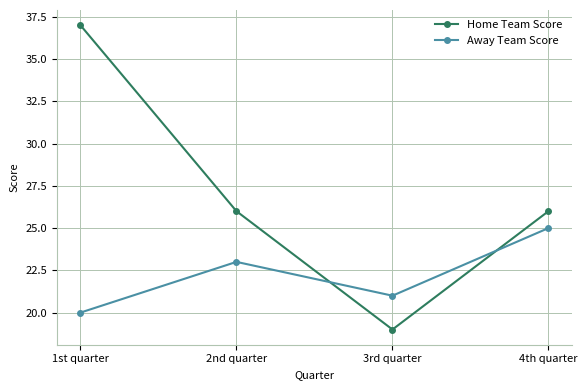

How many lines are shown in the chart?

2